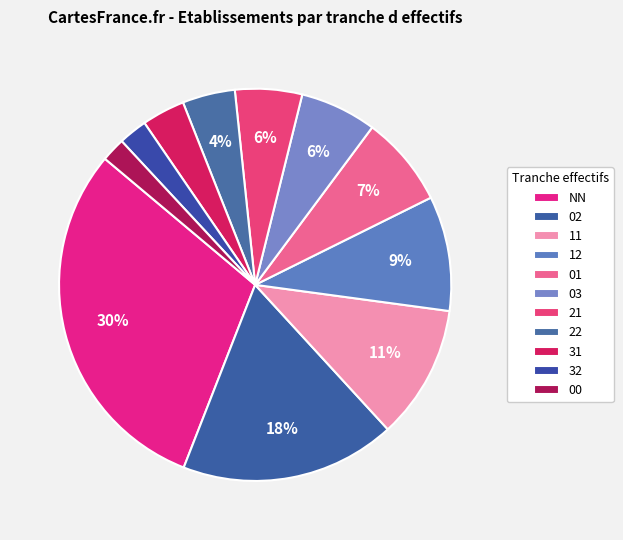

Is NN the majority of the pie?

No